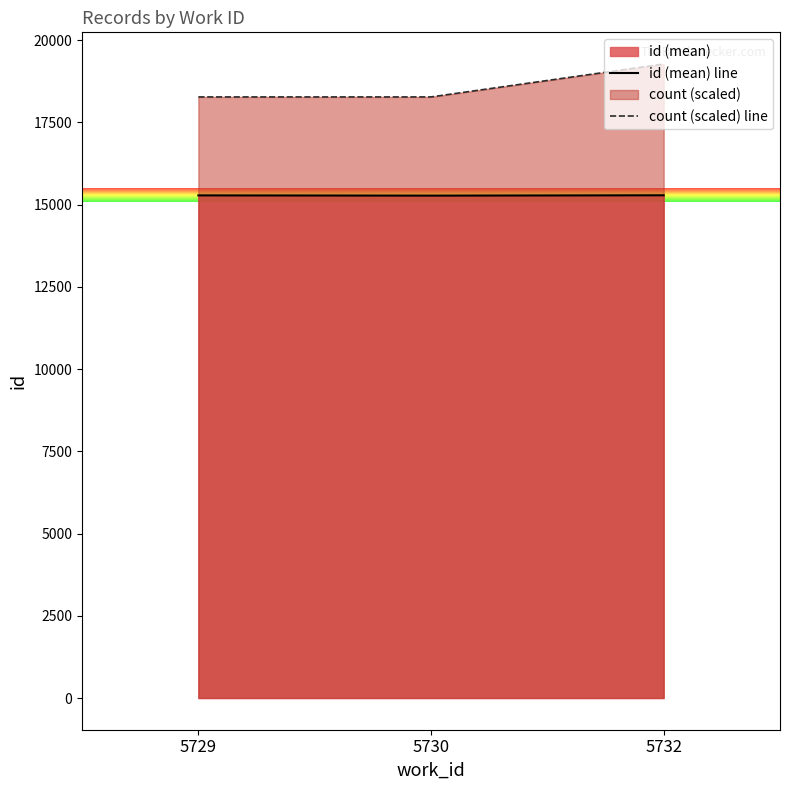

Is it true that id (mean) line equals 15277.7 at 5729?

True